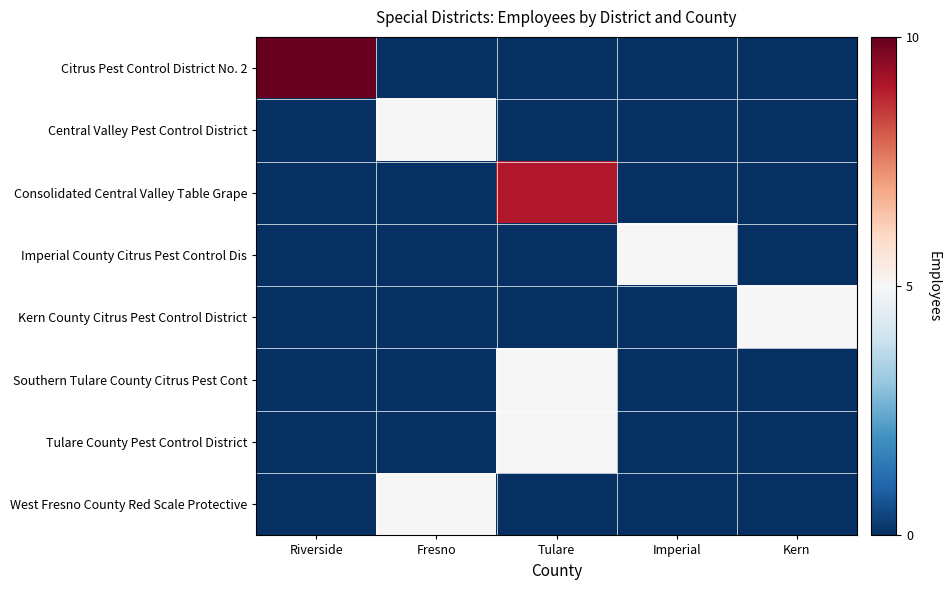

What is the maximum value shown in the chart?

10